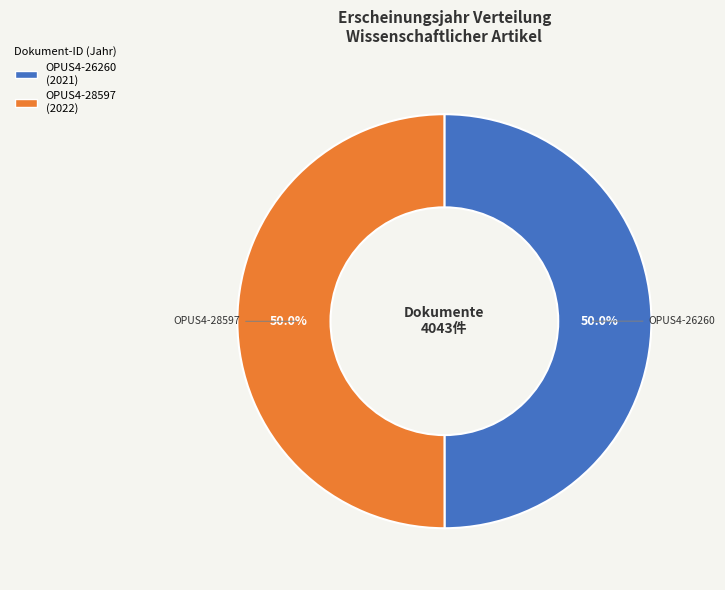

Count the number of slices in the pie.

2